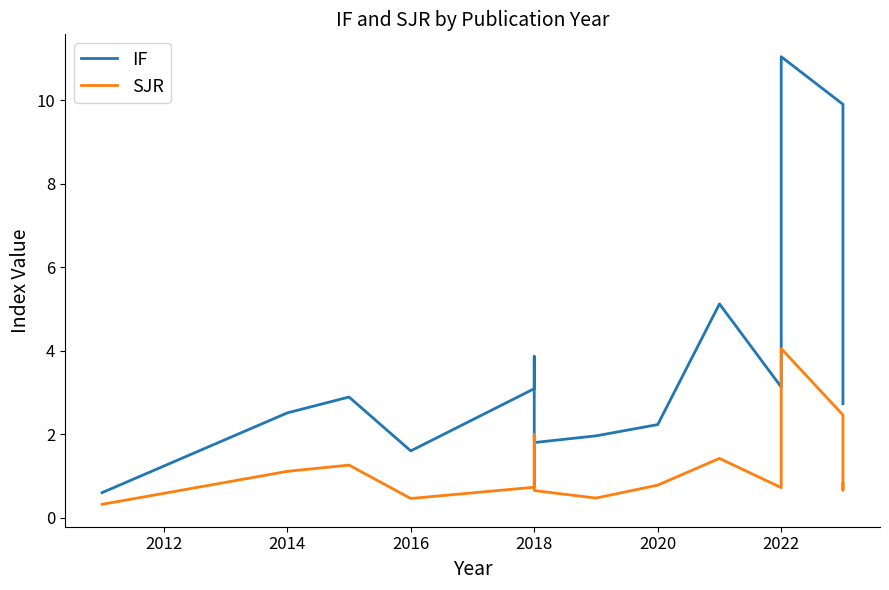

Does the chart display data point markers on the line(s)?

No